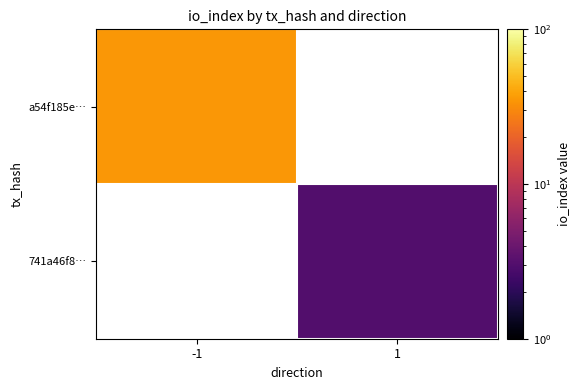

What value does the 741a46f8… series have at 1?

3.0